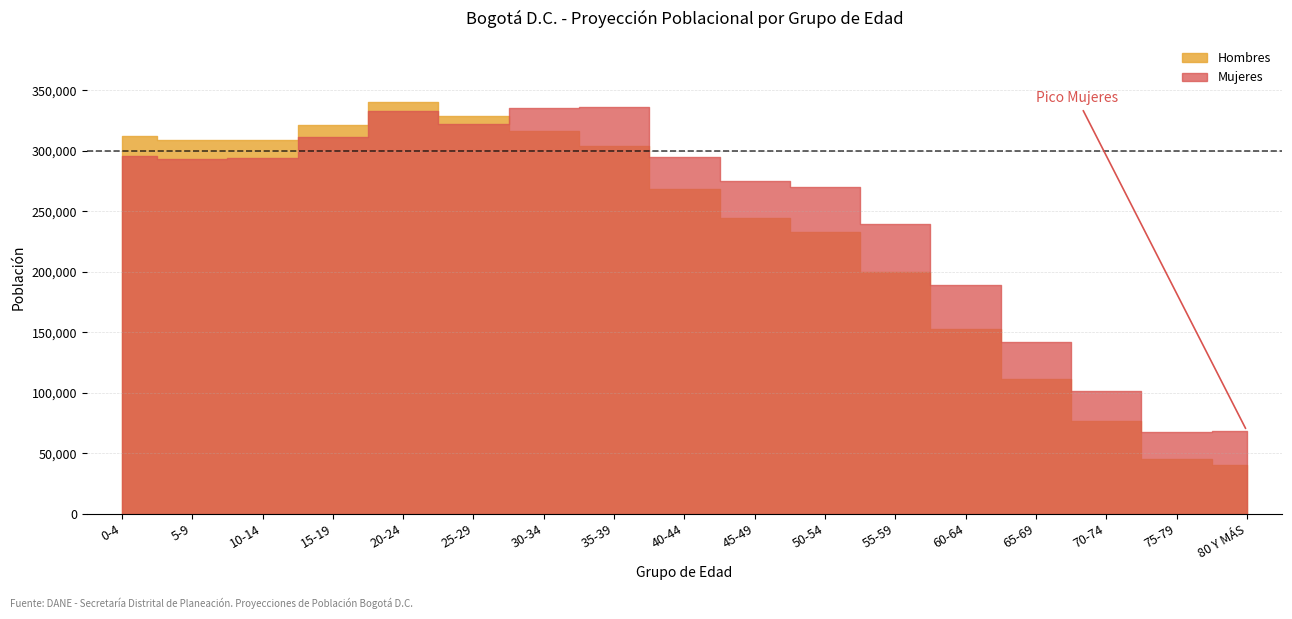

What is the difference between the second highest and minimum values in the Mujeres series?

267805